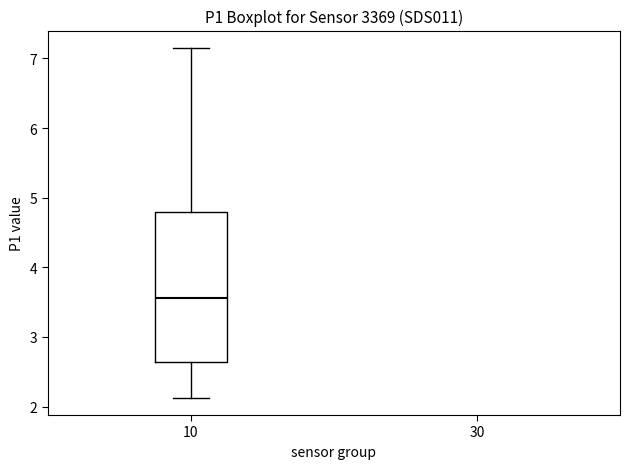

Transcribe this box plot: give where the median line is, the range the box spans, and where the two whiskers end, as read against the y-axis. The values are not printed on the chart, so give them approximately, as read against the axis.

median 3.6, box 2.6 to 4.8, whiskers 2.1 to 7.2